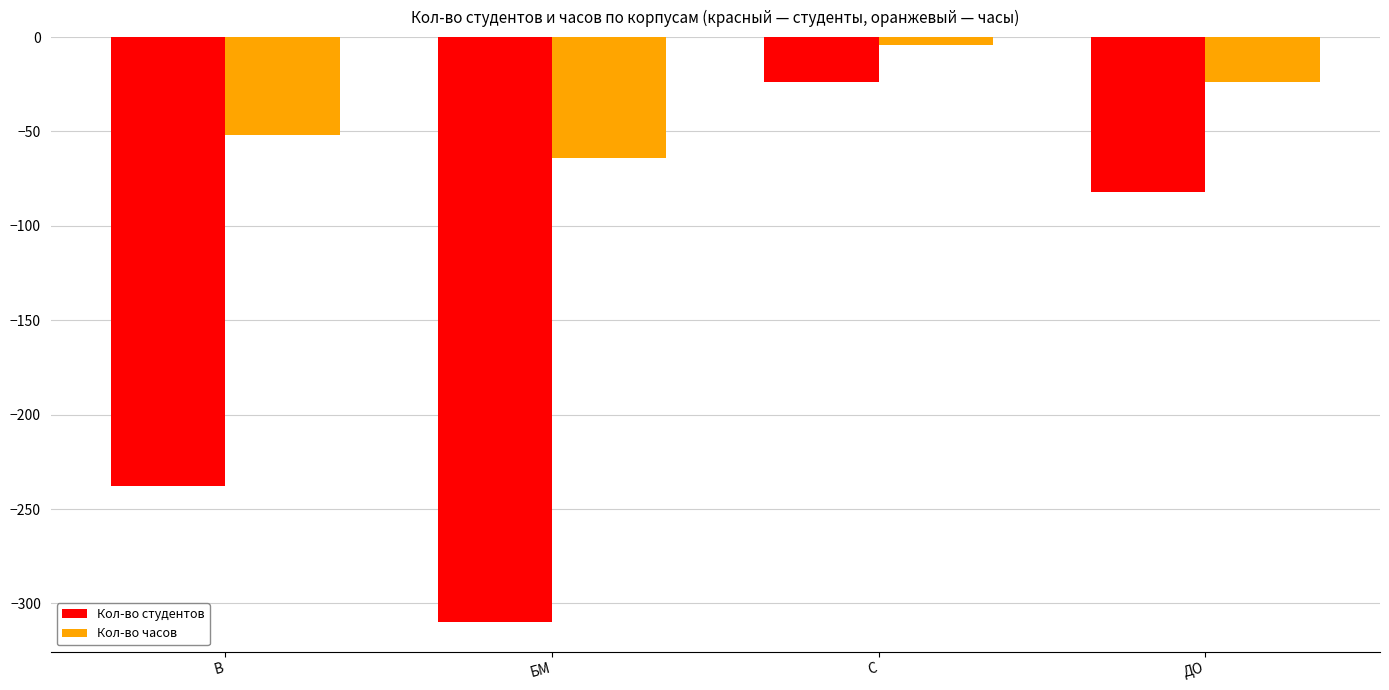

Rank the series by their maximum value, from lowest to highest.

Кол-во студентов, Кол-во часов